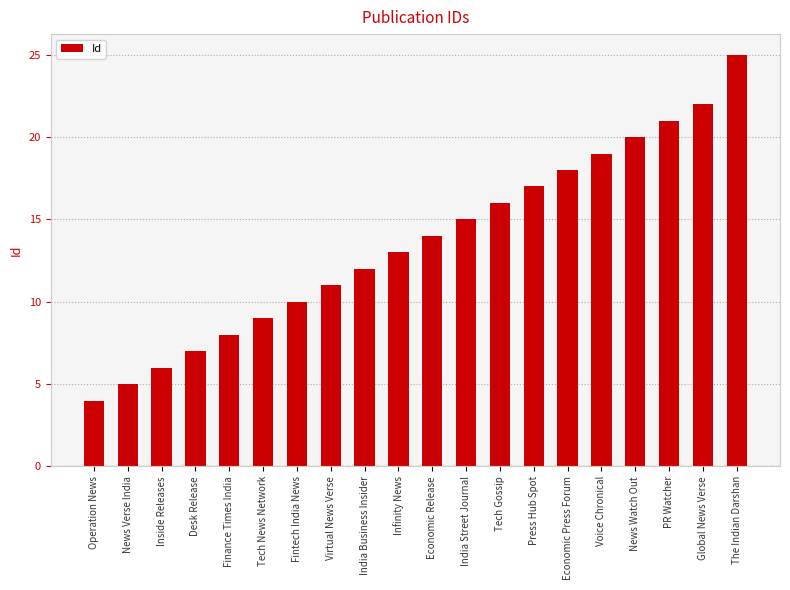

What is the label of the 19th bar from the left?

Global News Verse